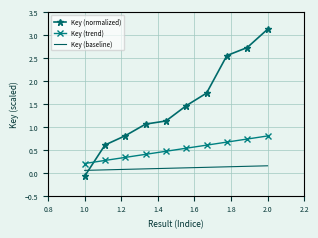

What is the minimum value for Key (normalized)?

-0.1